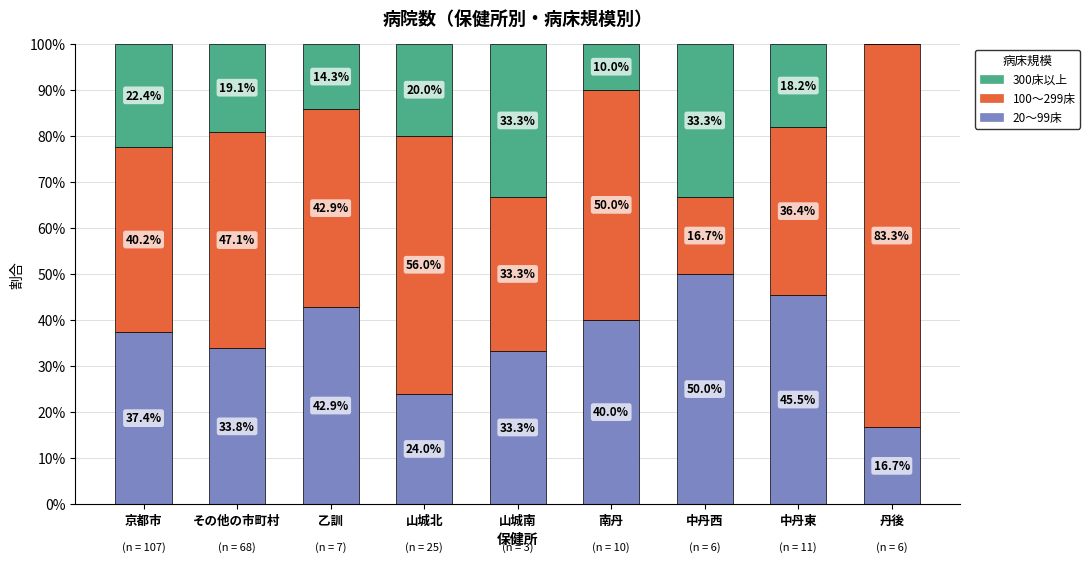

Which category has the highest value in the 20～99床 series?

中丹西